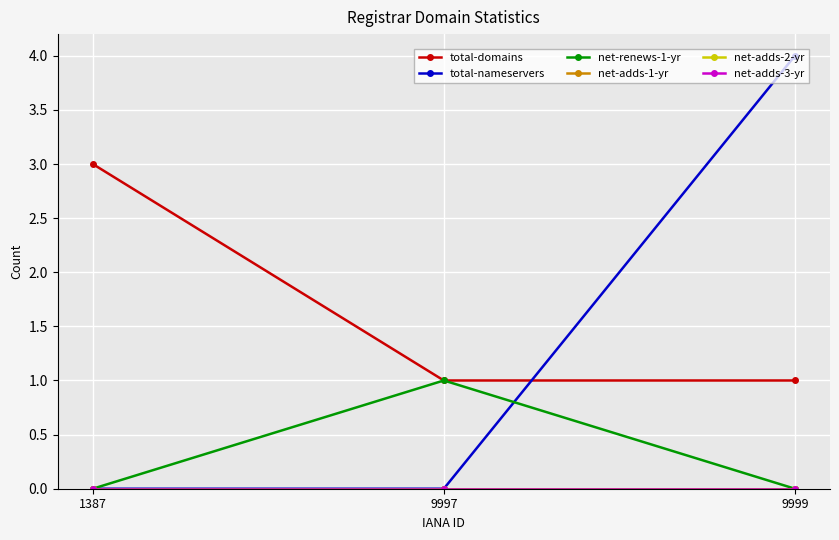

At which category is the sum across all series the highest?

9999